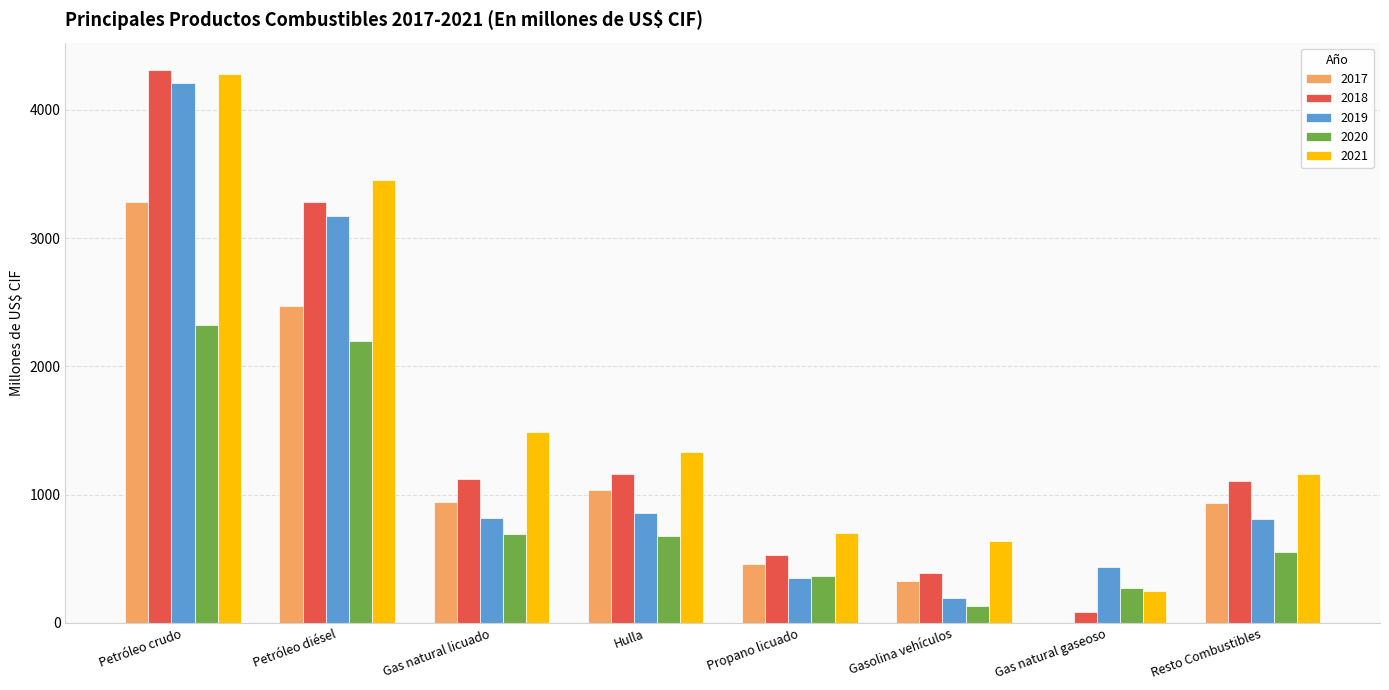

What is the sum of the 2018 values at Propano licuado and Gas natural licuado?

1650.4